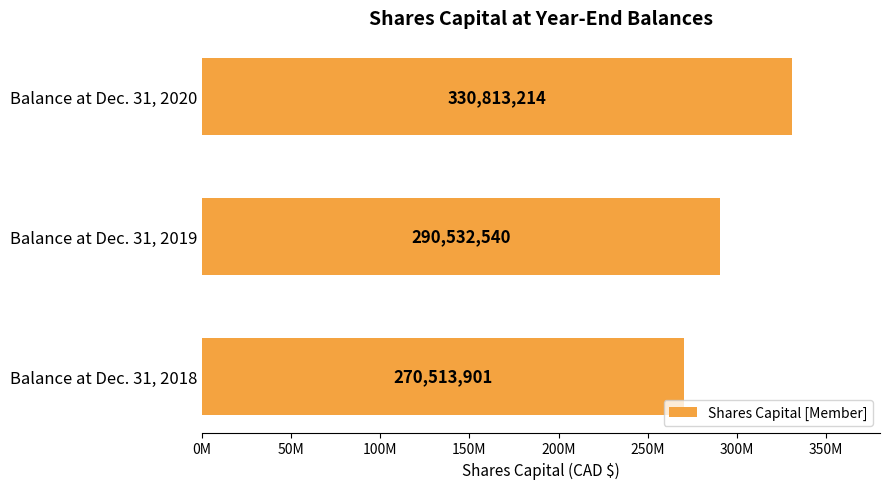

Are the bars horizontal?

Yes